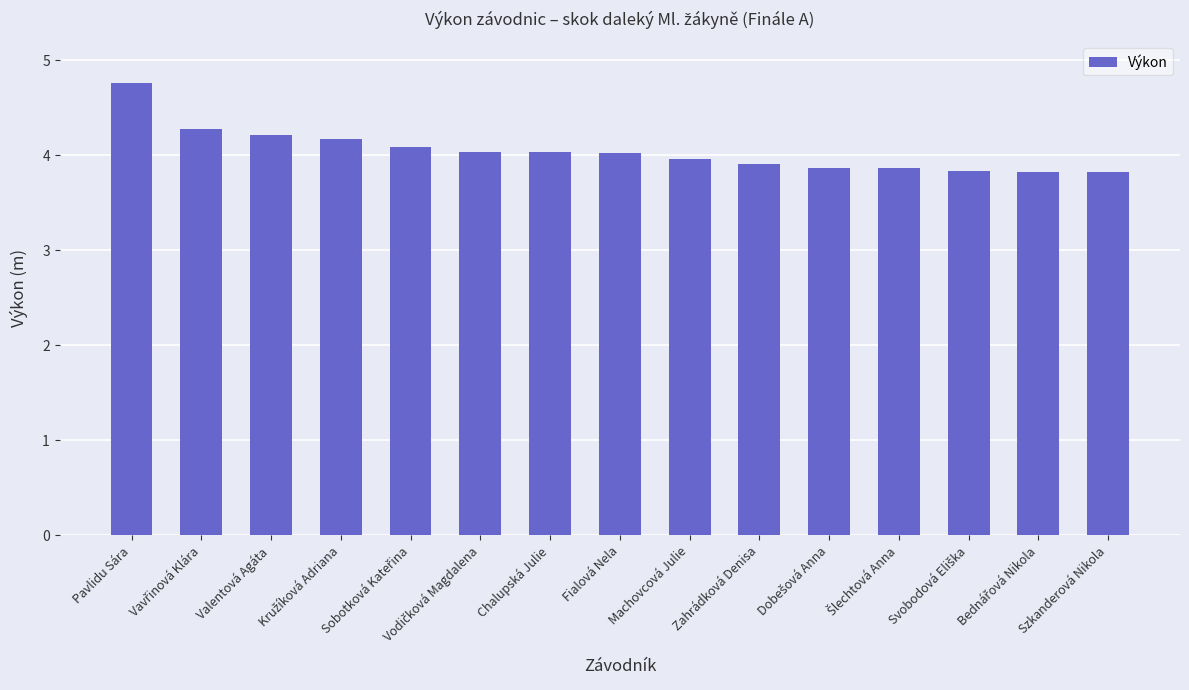

What is the greatest value displayed?

4.8